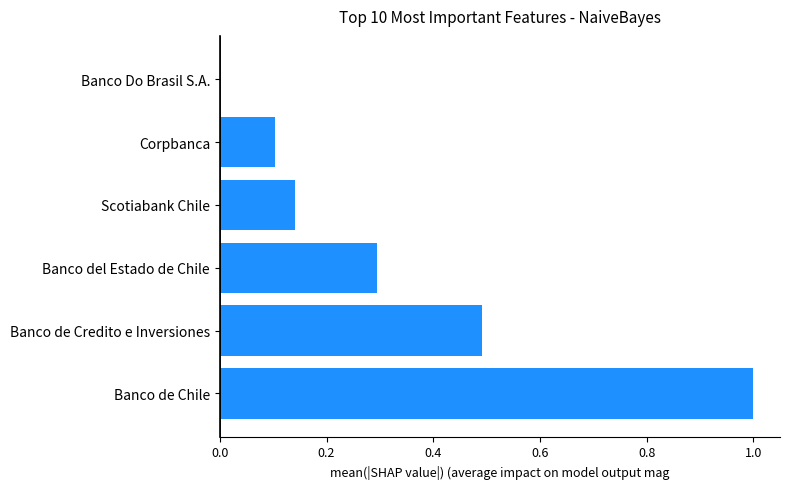

Which has a higher value, Banco de Credito e Inversiones or Banco de Chile?

Banco de Chile